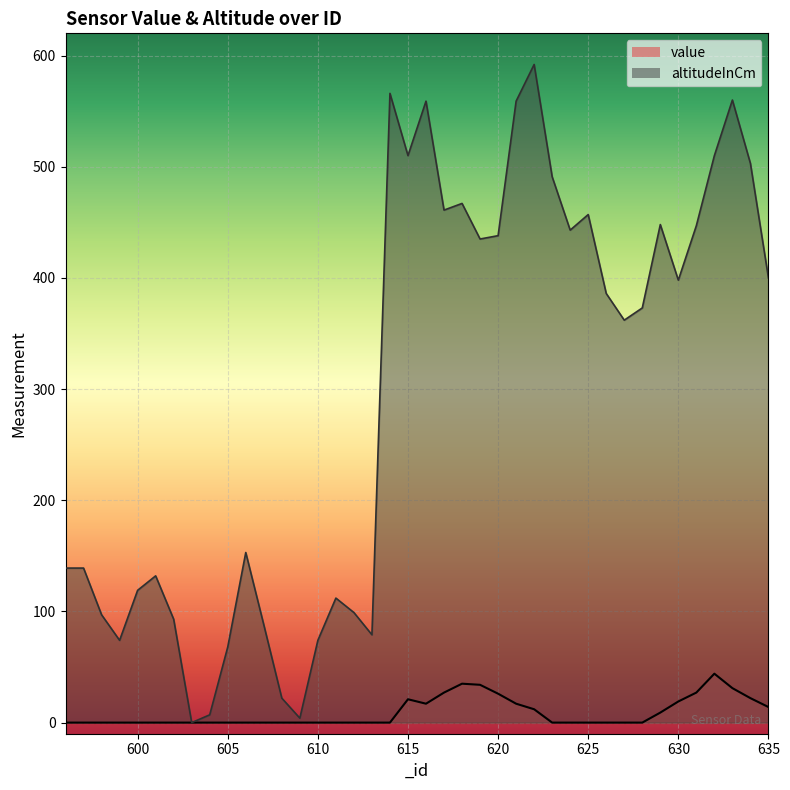

How many interior local valleys does the altitudeInCm series have?

10